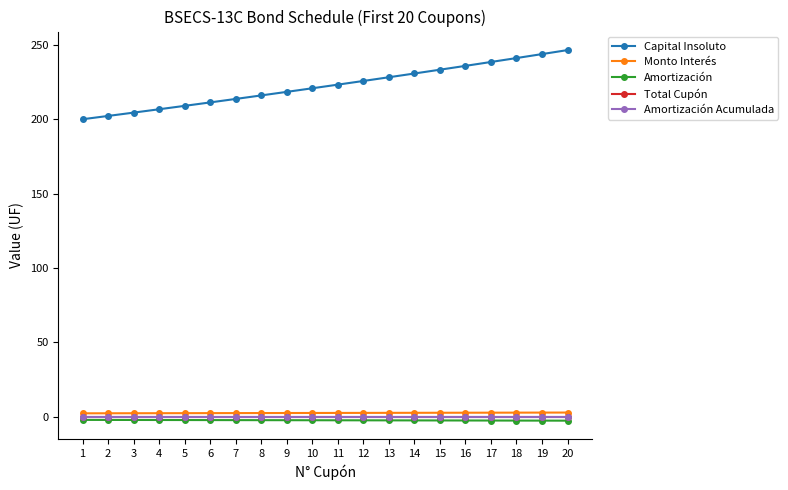

What is the maximum value for Capital Insoluto?

246.5